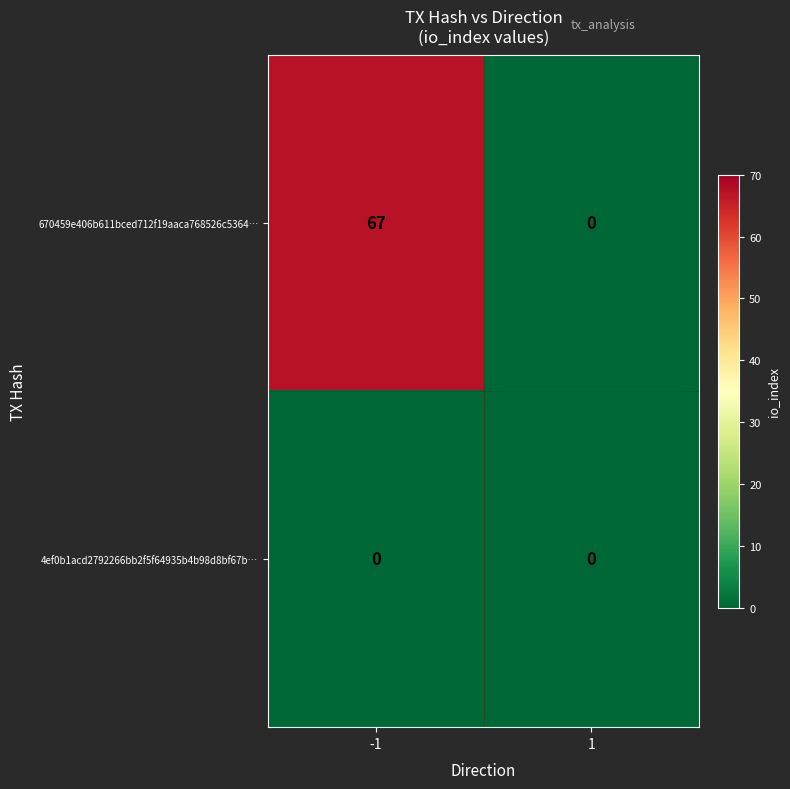

Rank the series at -1 from highest to lowest value.

670459e406b611bced712f19aaca768526c5364…, 4ef0b1acd2792266bb2f5f64935b4b98d8bf67b…